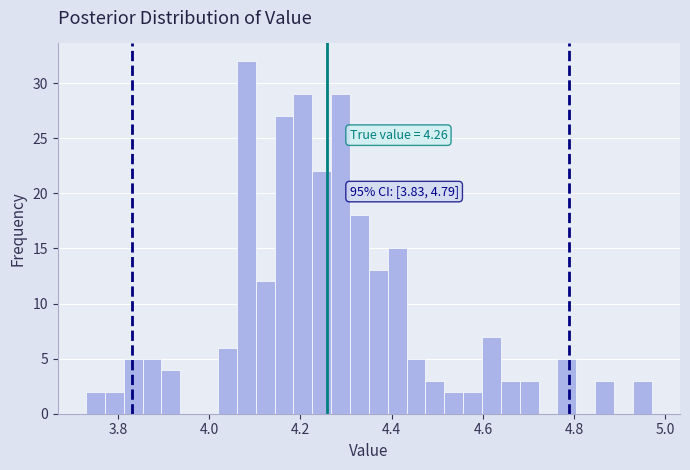

Read against the x-axis, roughly where is the centre of the tallest bar?

4.08